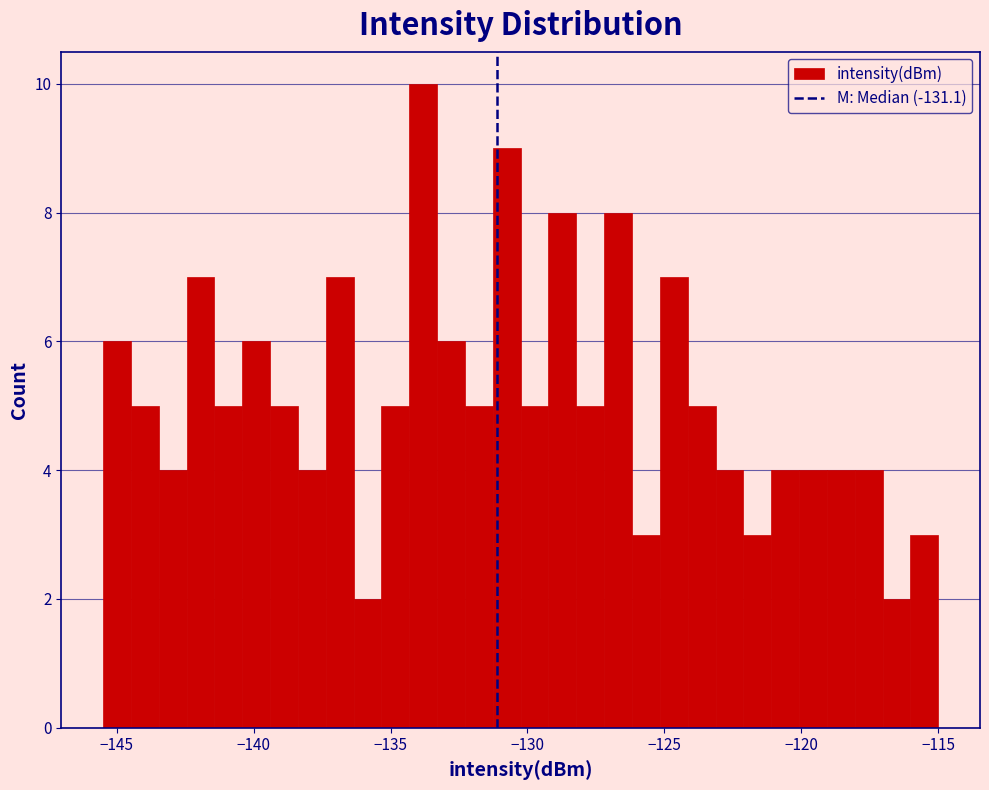

Read against the x-axis, roughly where is the centre of the tallest bar?

-134.0